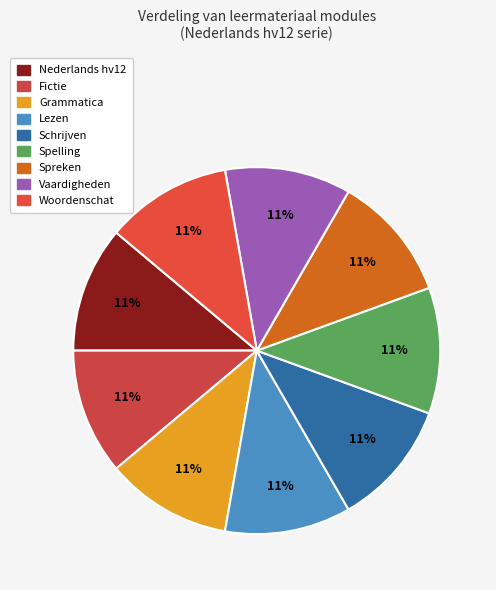

Which slice is the smallest?

Nederlands hv12